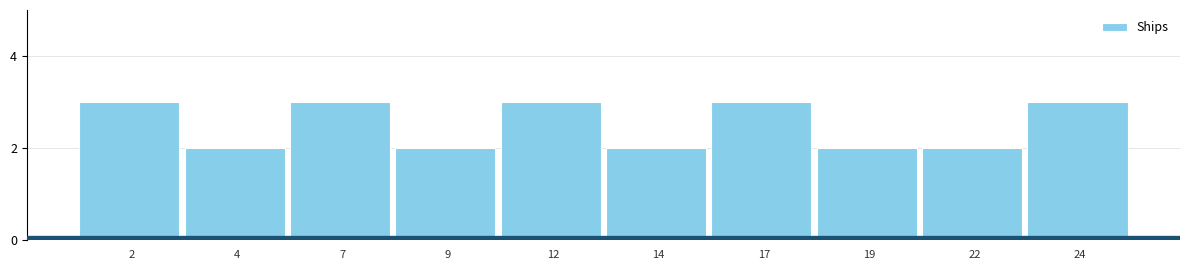

Reading right to left, list all the values displayed in this chart.

24=3	22=2	19=2	17=3	14=2	12=3	9=2	7=3	4=2	2=3